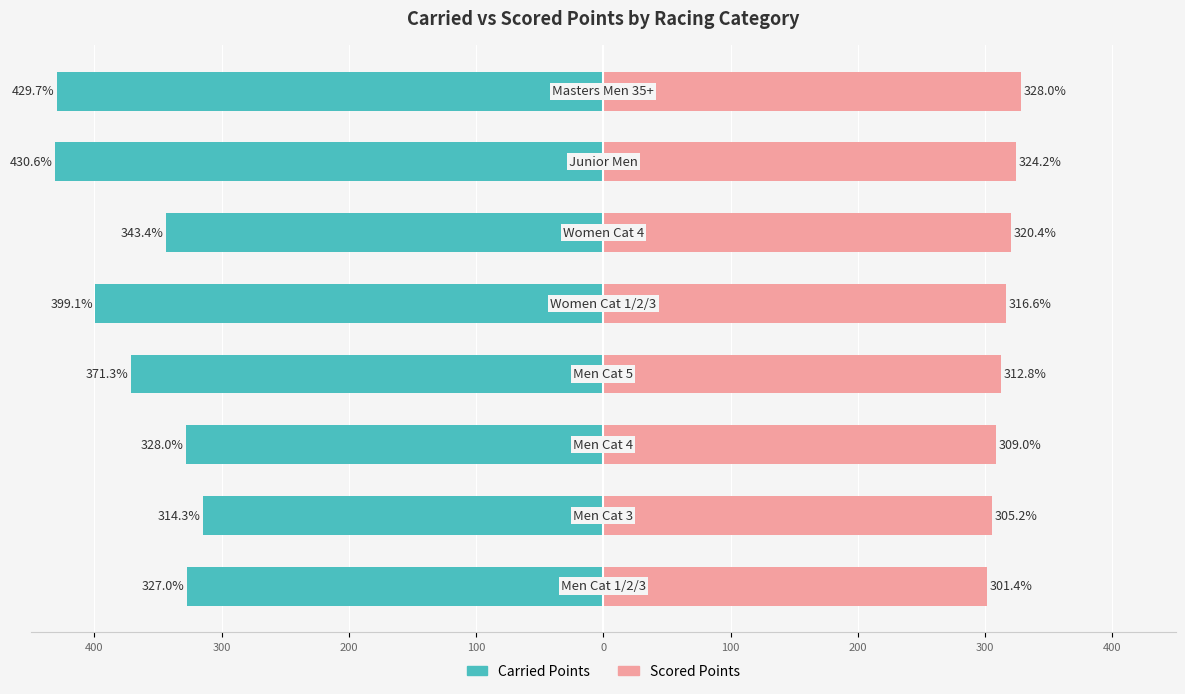

Reading right to left, transcribe all the data shown in this chart.

Scored Points: 328.0	324.2	320.4	316.6	312.8	309.0	305.2	301.4
Carried Points: -429.7	-430.6	-343.4	-399.1	-371.3	-328.0	-314.3	-327.0